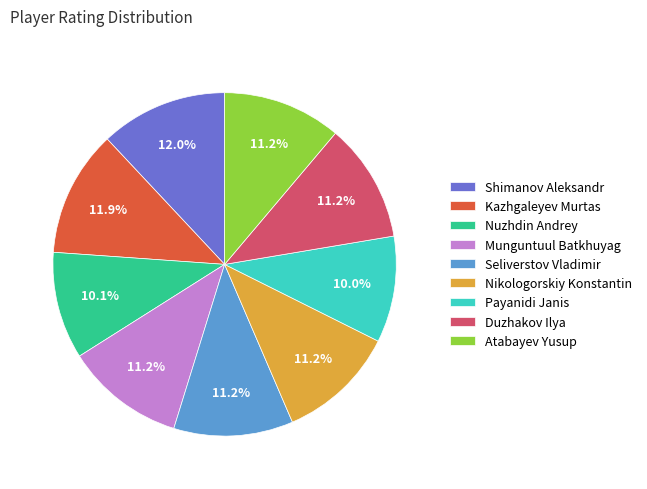

How many slices are in this pie chart?

9